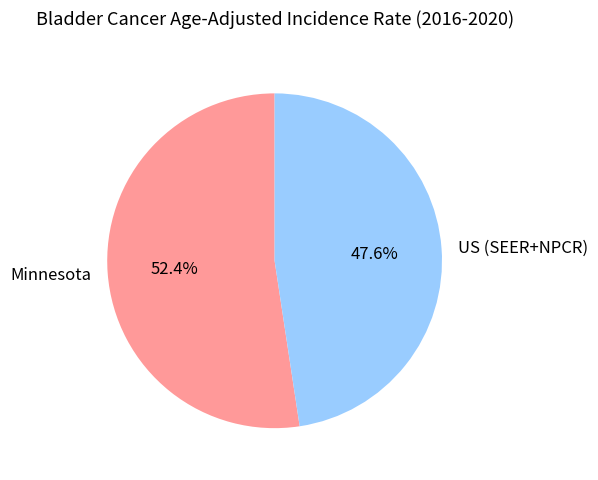

To the nearest percent, what is the combined percentage of US (SEER+NPCR) and Minnesota?

100%